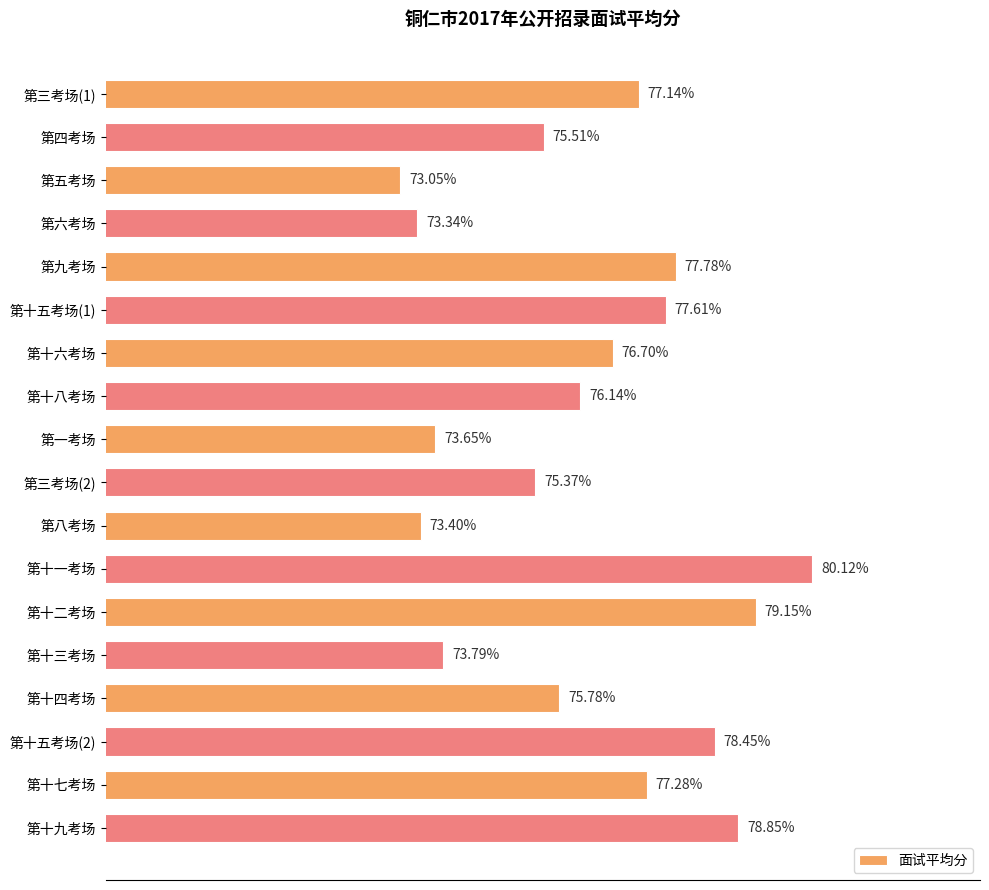

What is the label of the 14th bar from the bottom?

第九考场